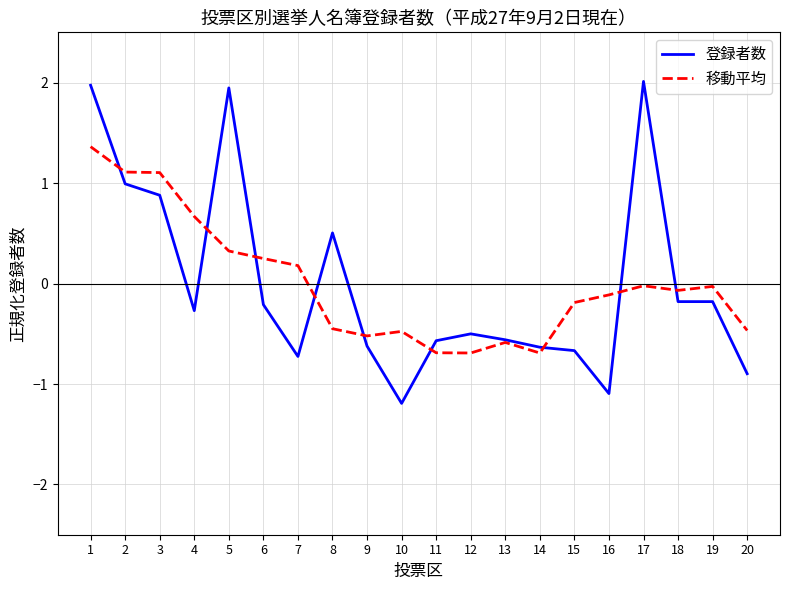

Where do 登録者数 and 移動平均 first cross each other?

1 and 2